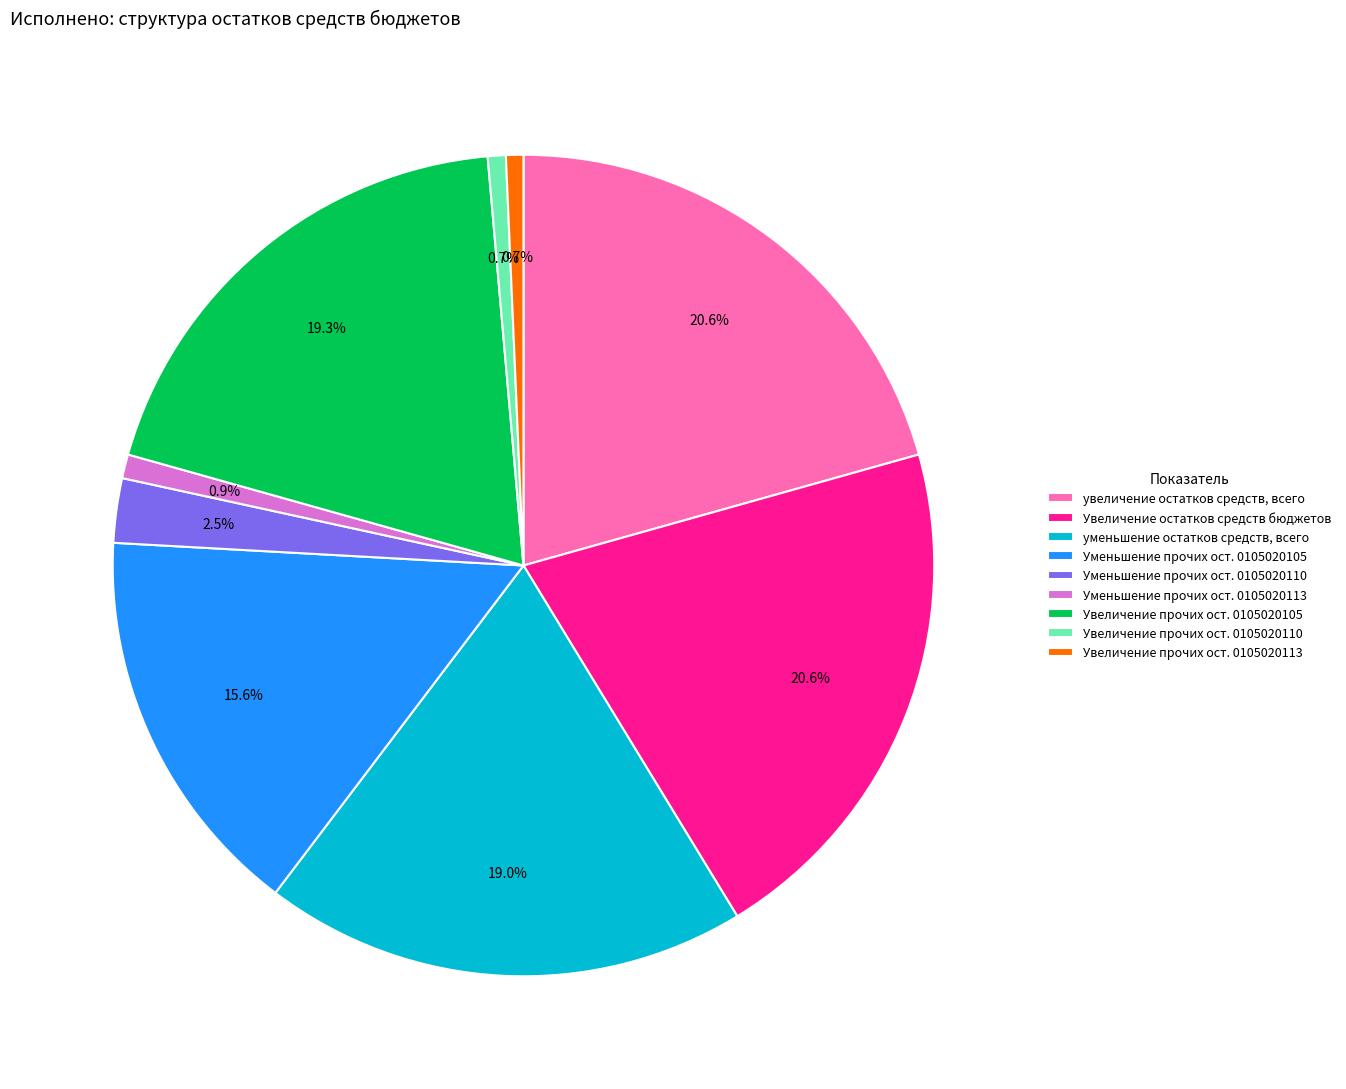

Does any single category account for the majority?

No